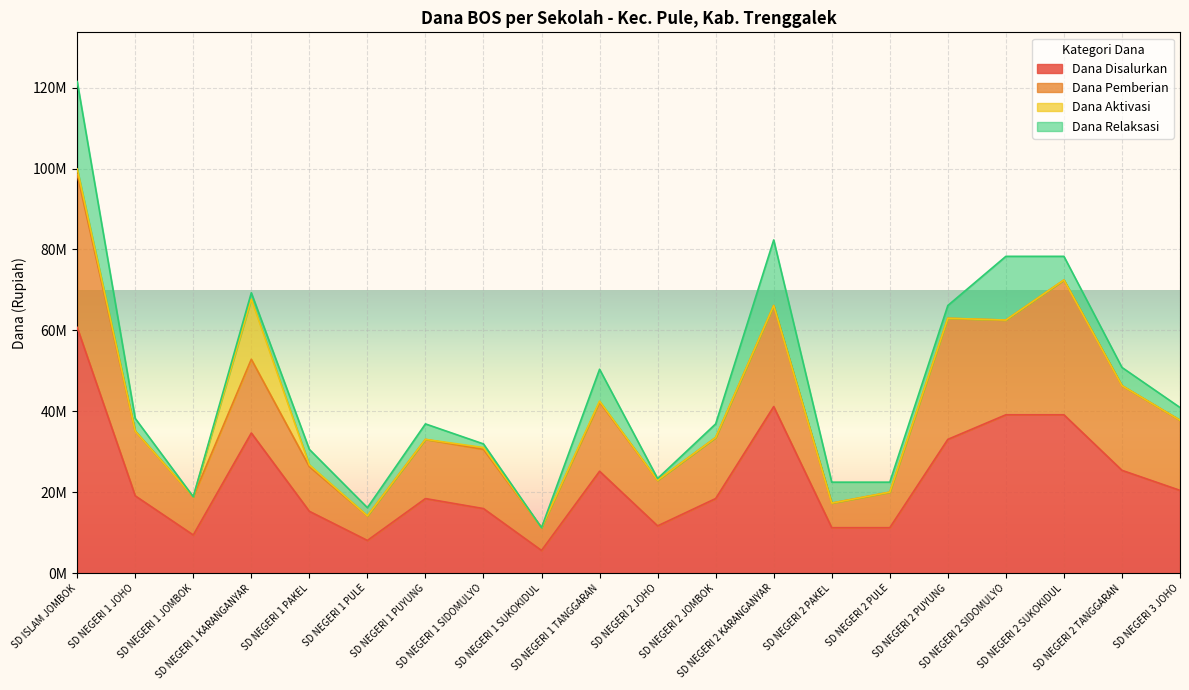

What position from the right is SD NEGERI 1 JOMBOK?

18